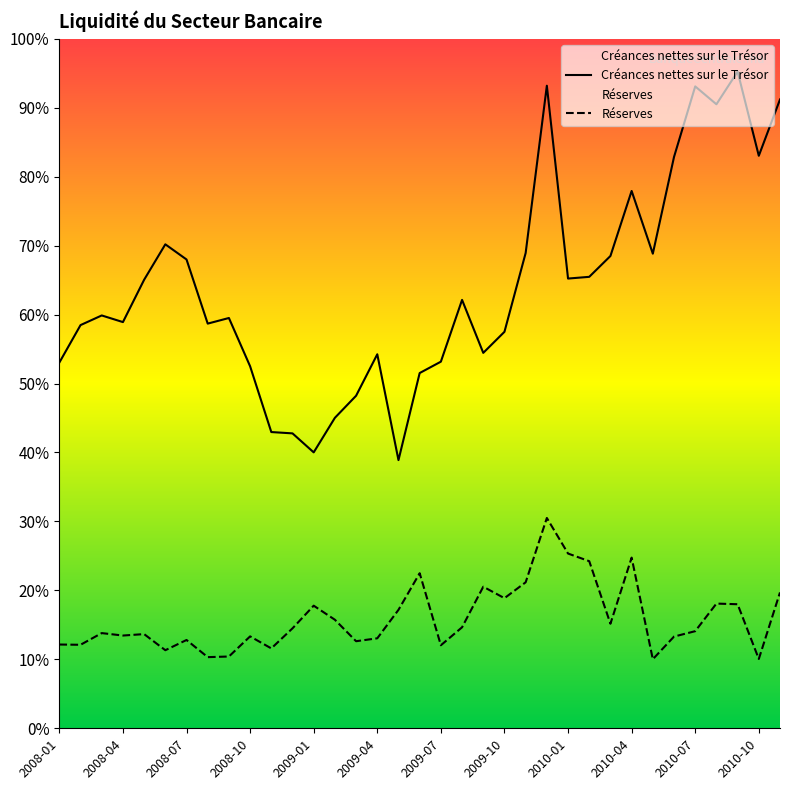

Does the chart display data point markers on the line(s)?

No